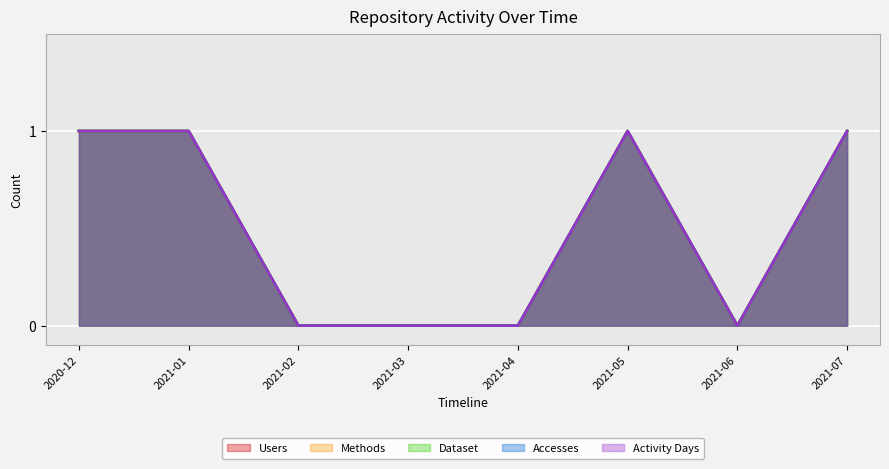

How many series are shown in this chart?

5